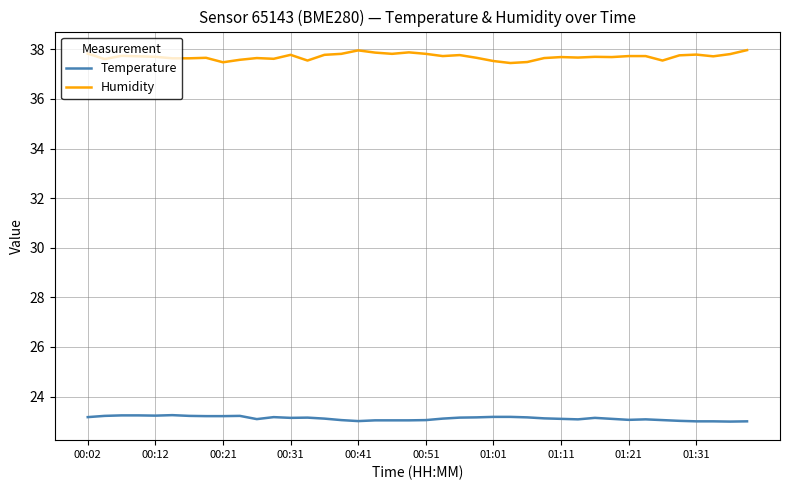

Which series has the widest spread of values?

Humidity